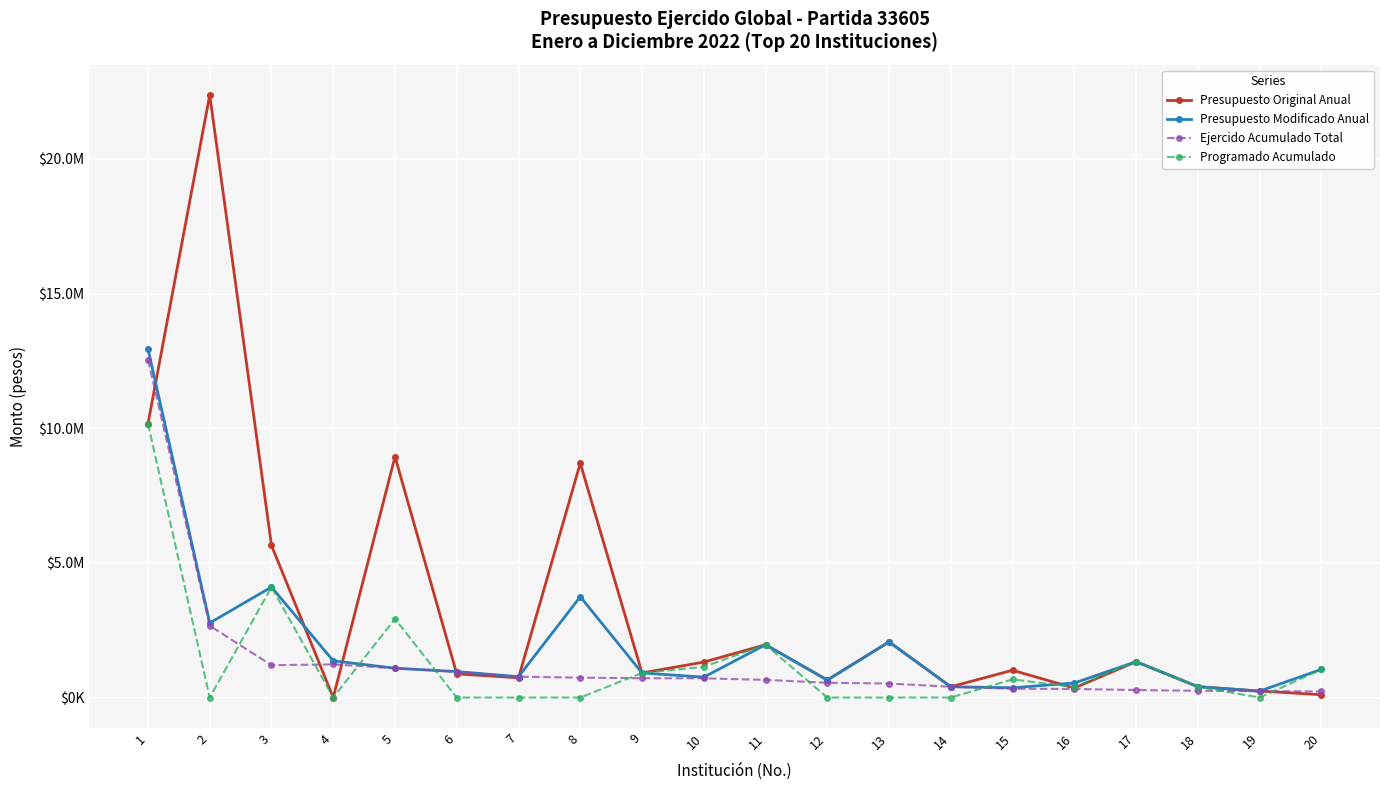

What are all the series names shown in the legend?

Presupuesto Original Anual, Presupuesto Modificado Anual, Ejercido Acumulado Total, Programado Acumulado